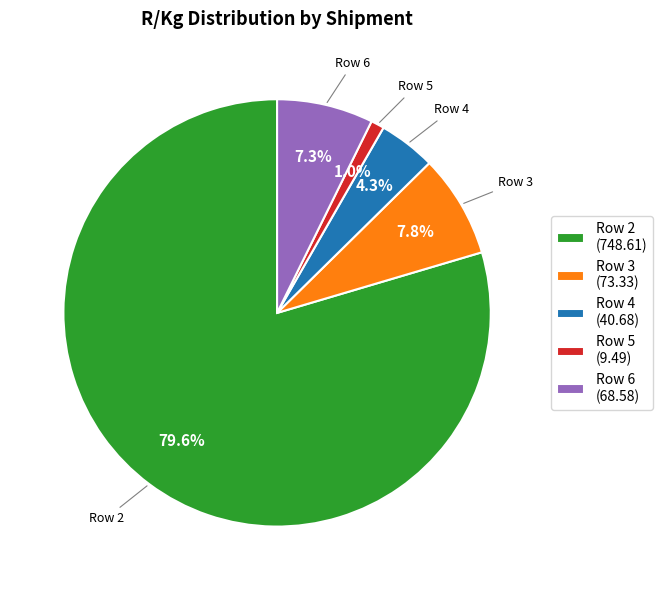

Combined, what portion of the pie is Row 3 and Row 6?

15.1%